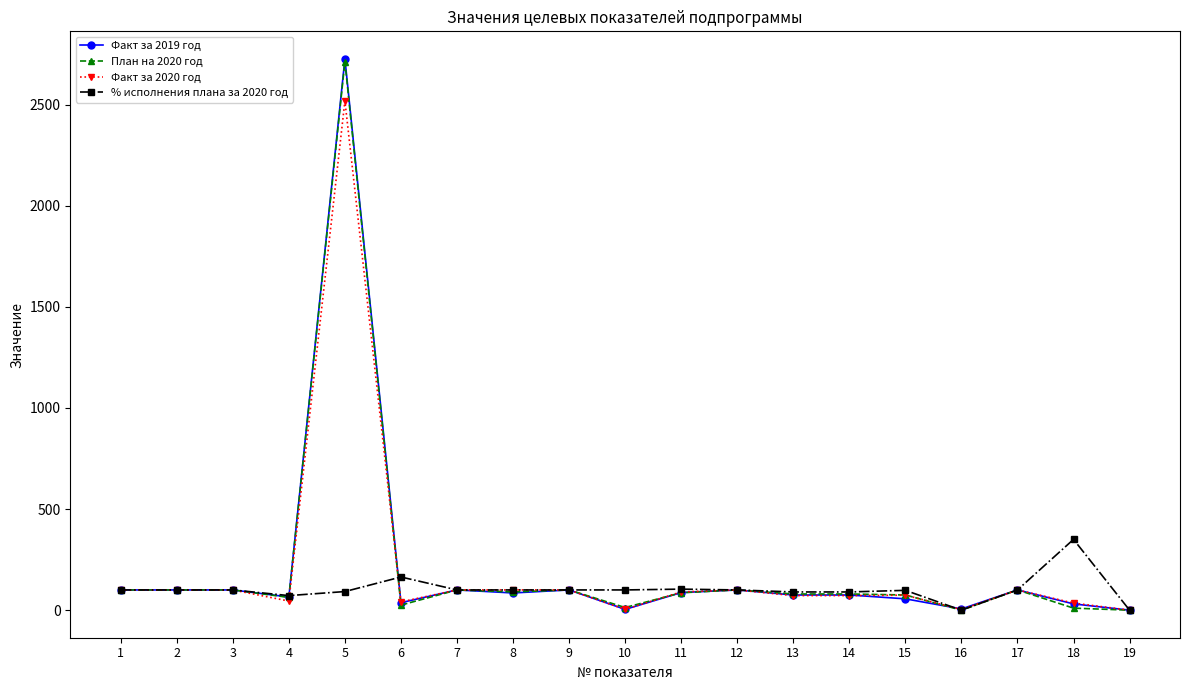

The value of План на 2020 год at 7 is 100. True or false?

True